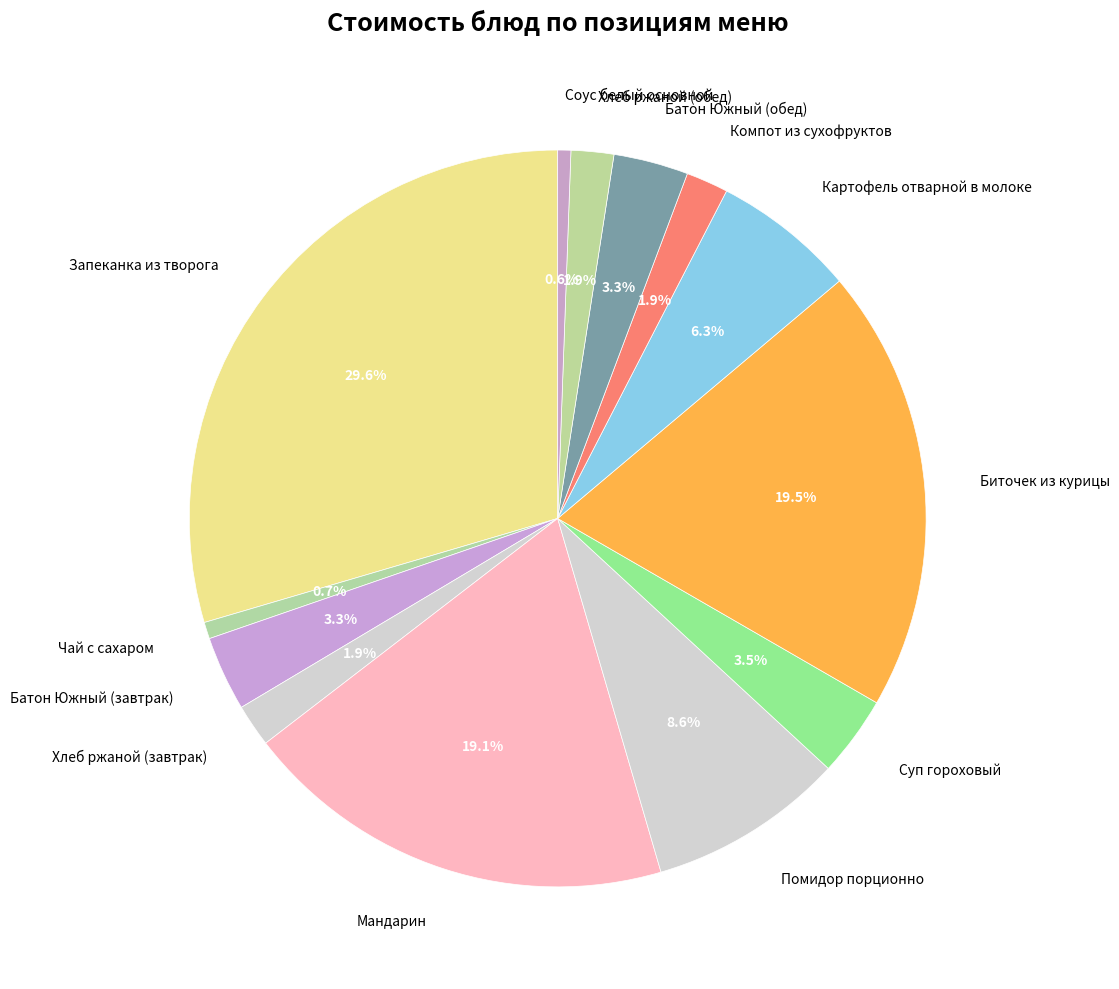

What percentage is the Помидор порционно slice, to the nearest percent?

9%